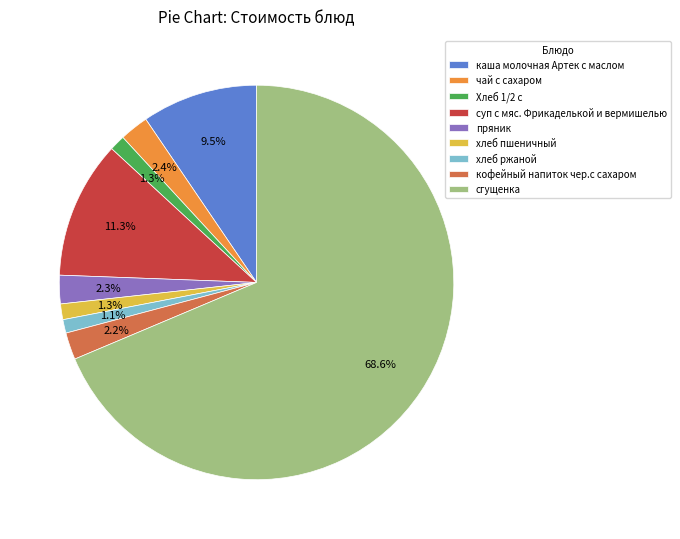

Which slice is the largest?

сгущенка